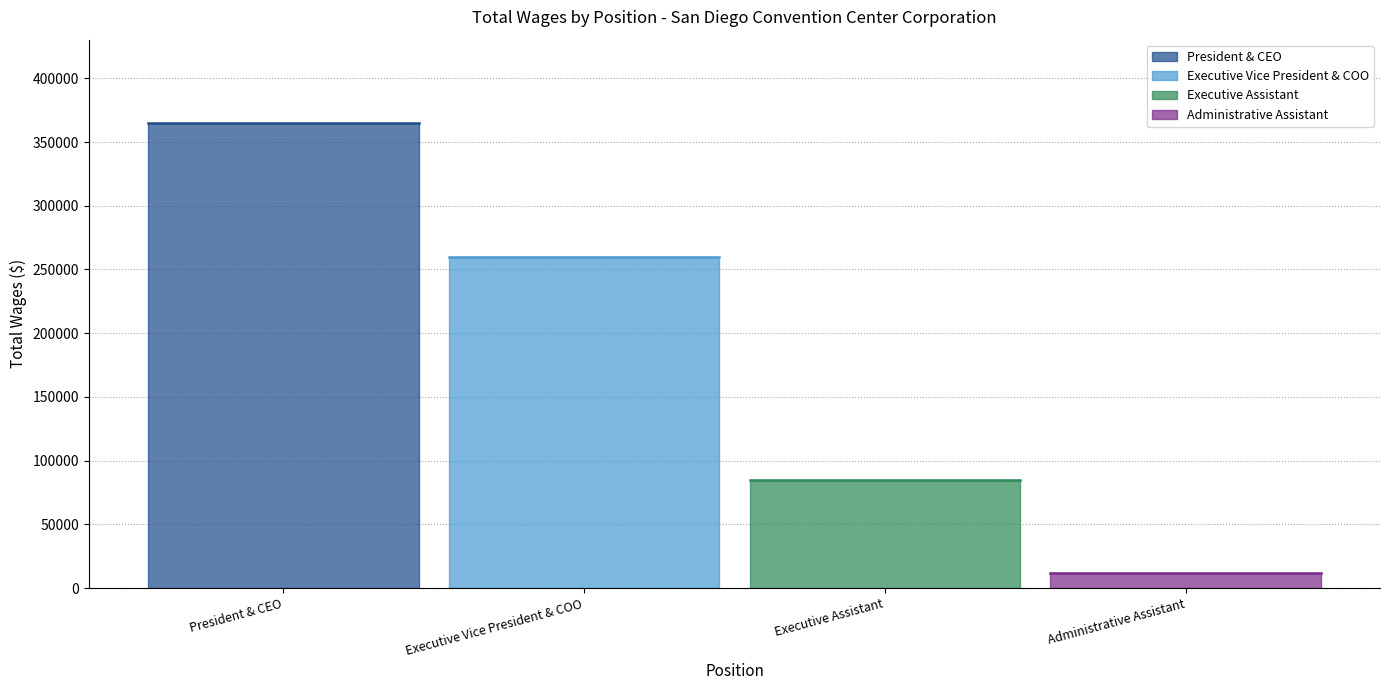

Which category has the lowest value across all series?

Administrative Assistant